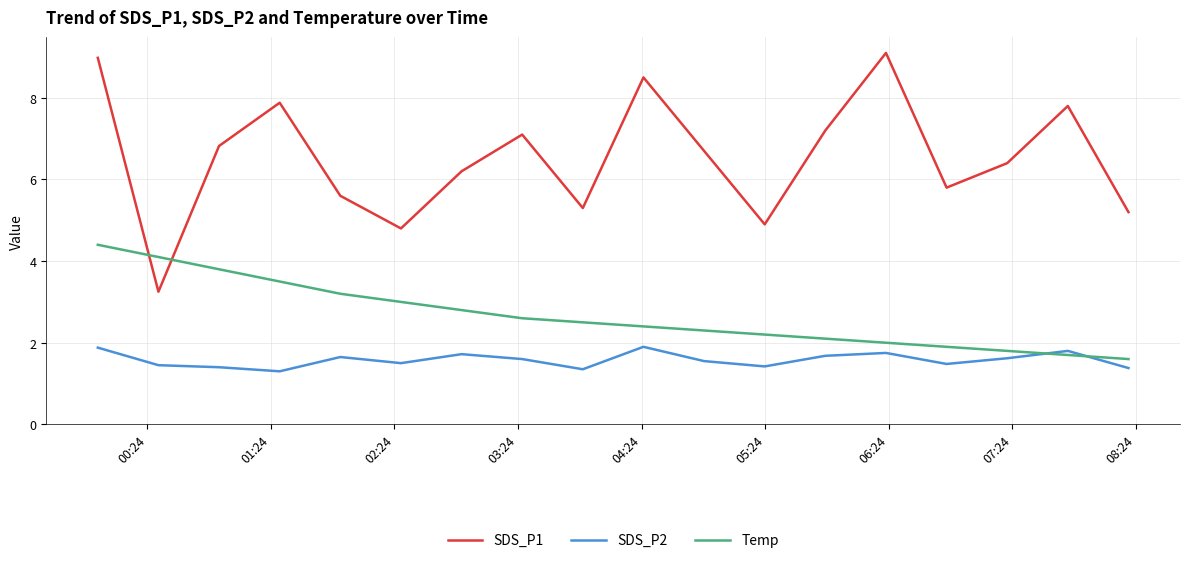

How many times do Temp and SDS_P1 cross each other?

2